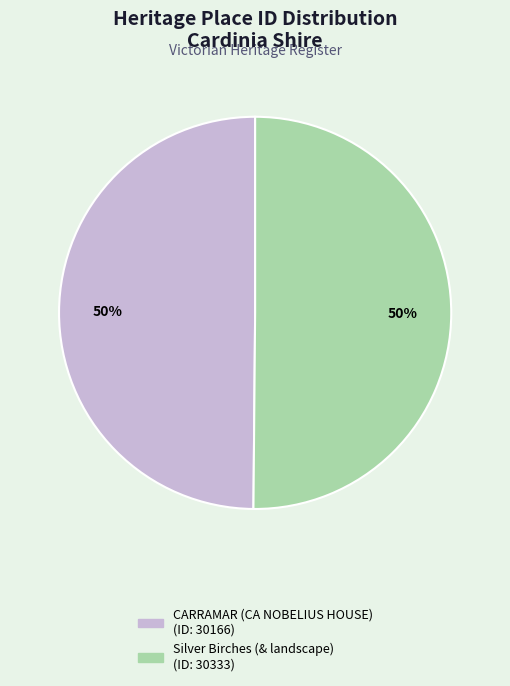

True or false: Silver Birches (& landscape) accounts for 44% of the total.

False